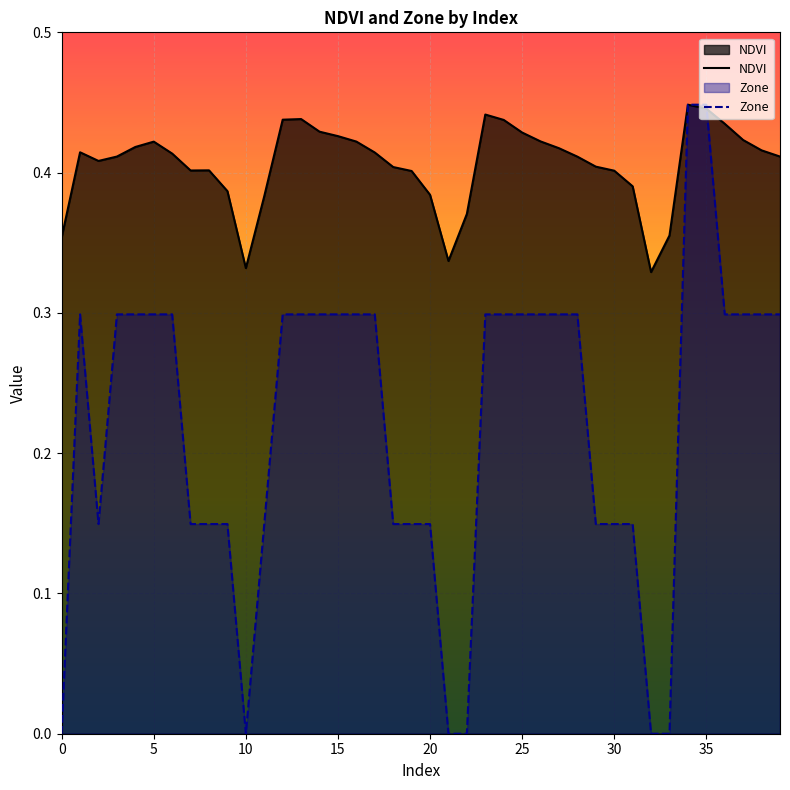

How many lines are shown in the chart?

2